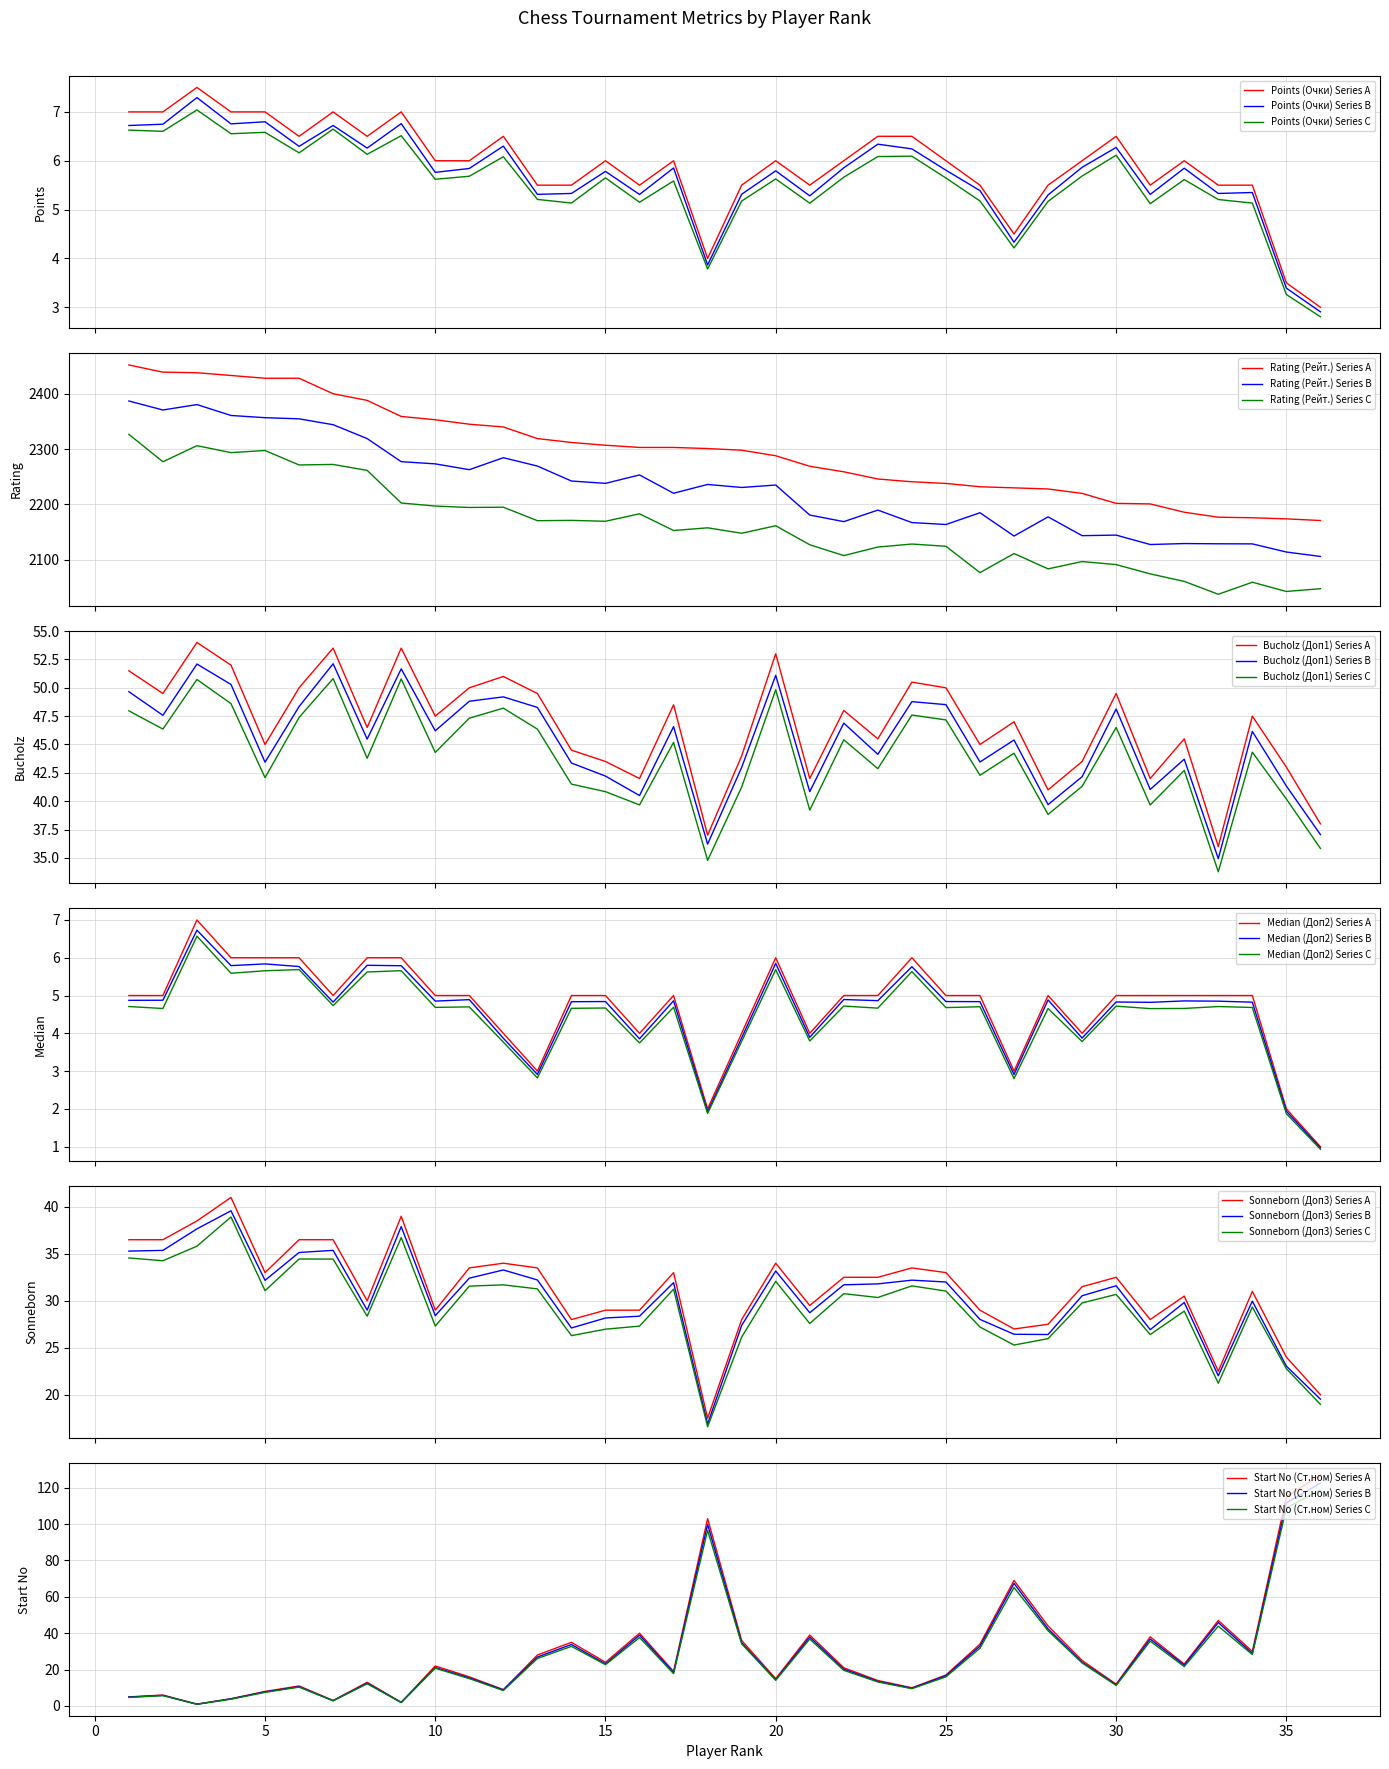

How many data points does each series have?

36